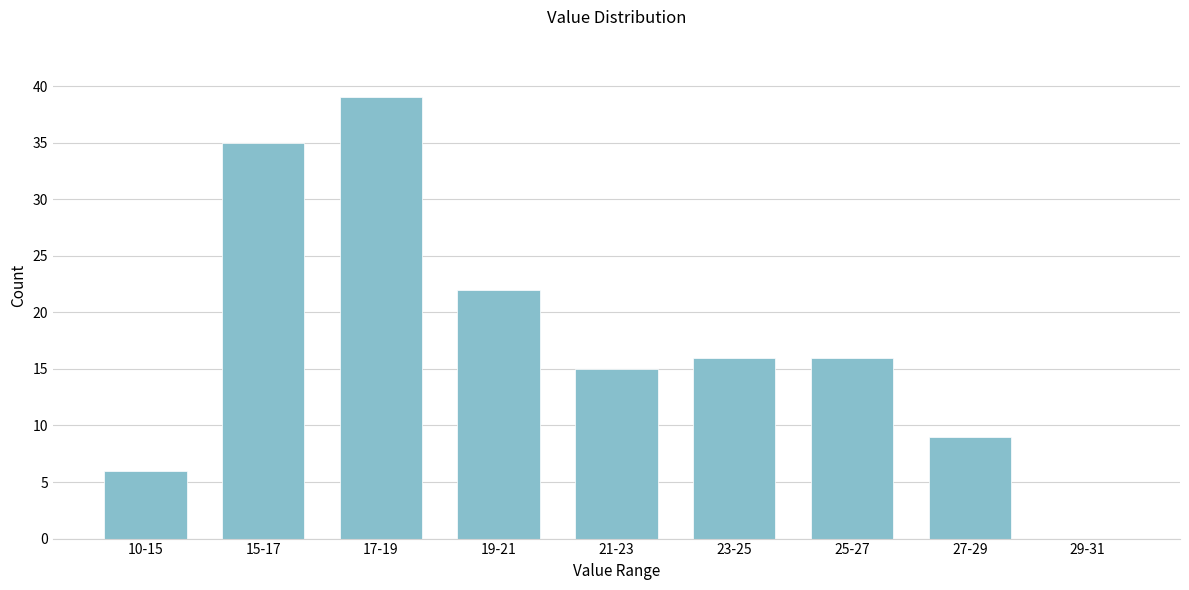

Reading right to left, transcribe all the data shown in this chart.

29-31=0	27-29=9	25-27=16	23-25=16	21-23=15	19-21=22	17-19=39	15-17=35	10-15=6